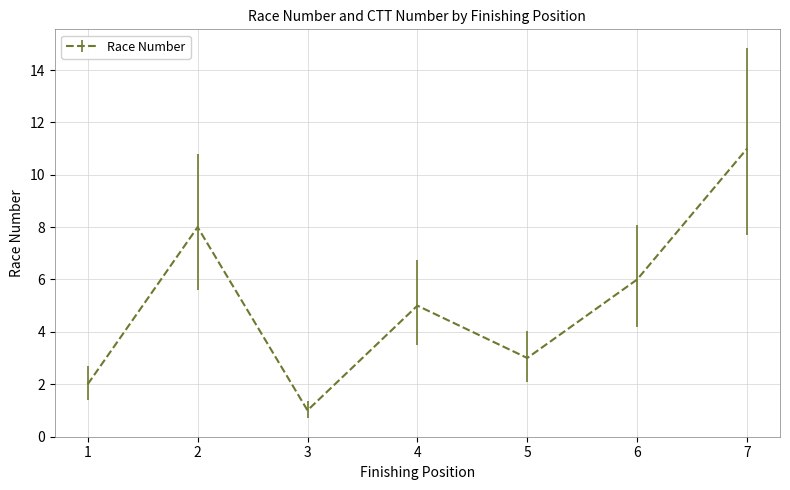

True or false: the data has more than 1 interior local peaks.

True